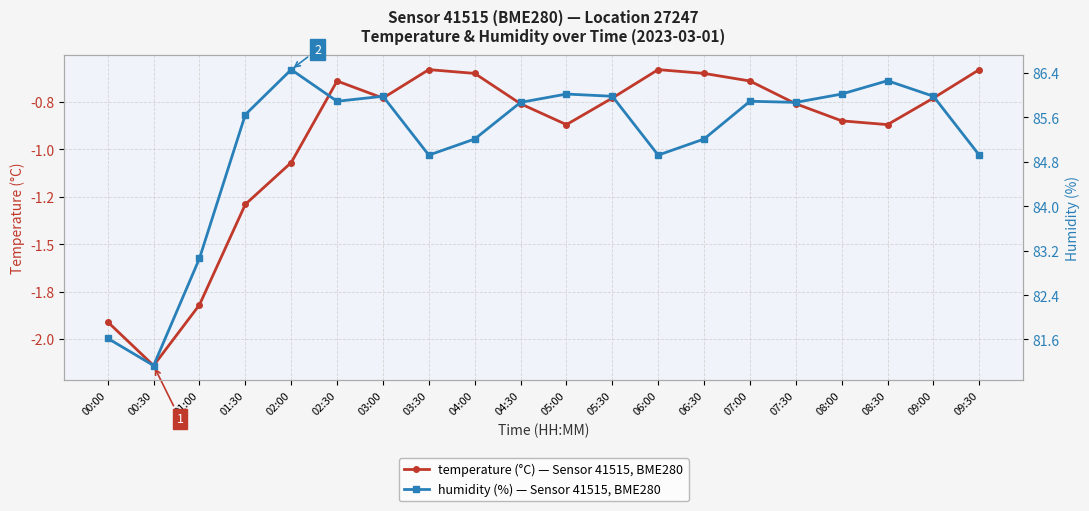

True or false: humidity has a value of 86.0 at 08:00.

True